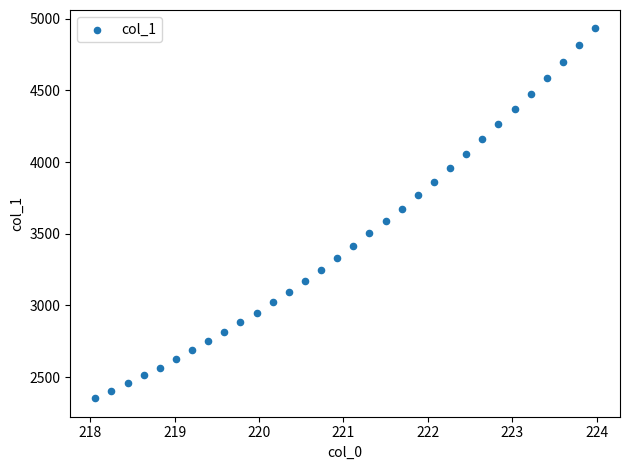

What is the range of X values (max minus min)?

5.9